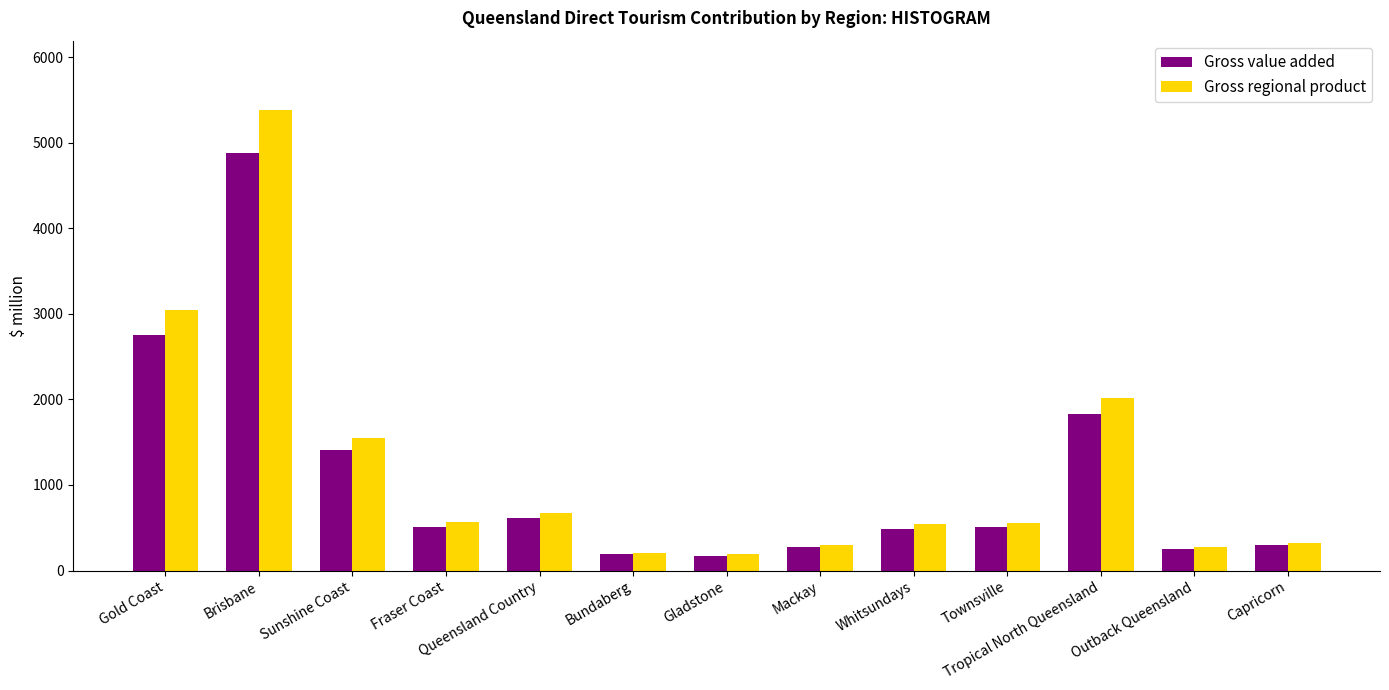

Where does the Gross regional product series first go above 559?

Gold Coast